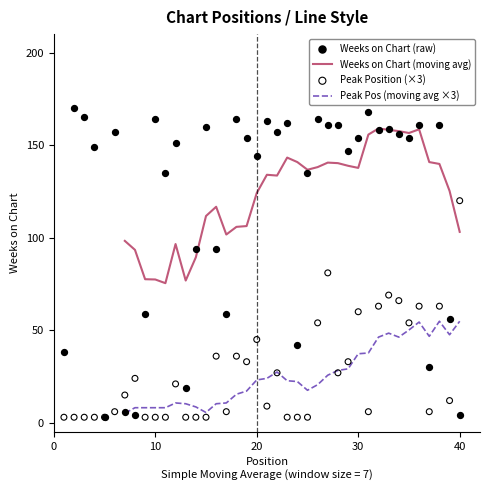

Which series contains the lowest Y value?

Weeks on Chart